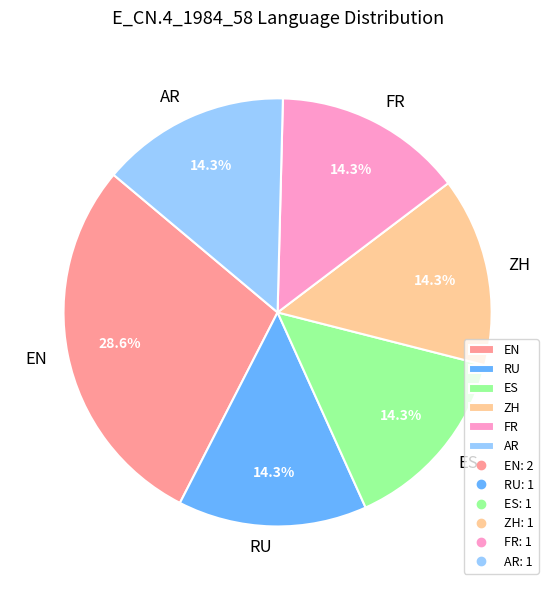

Between RU and EN, which is larger?

EN